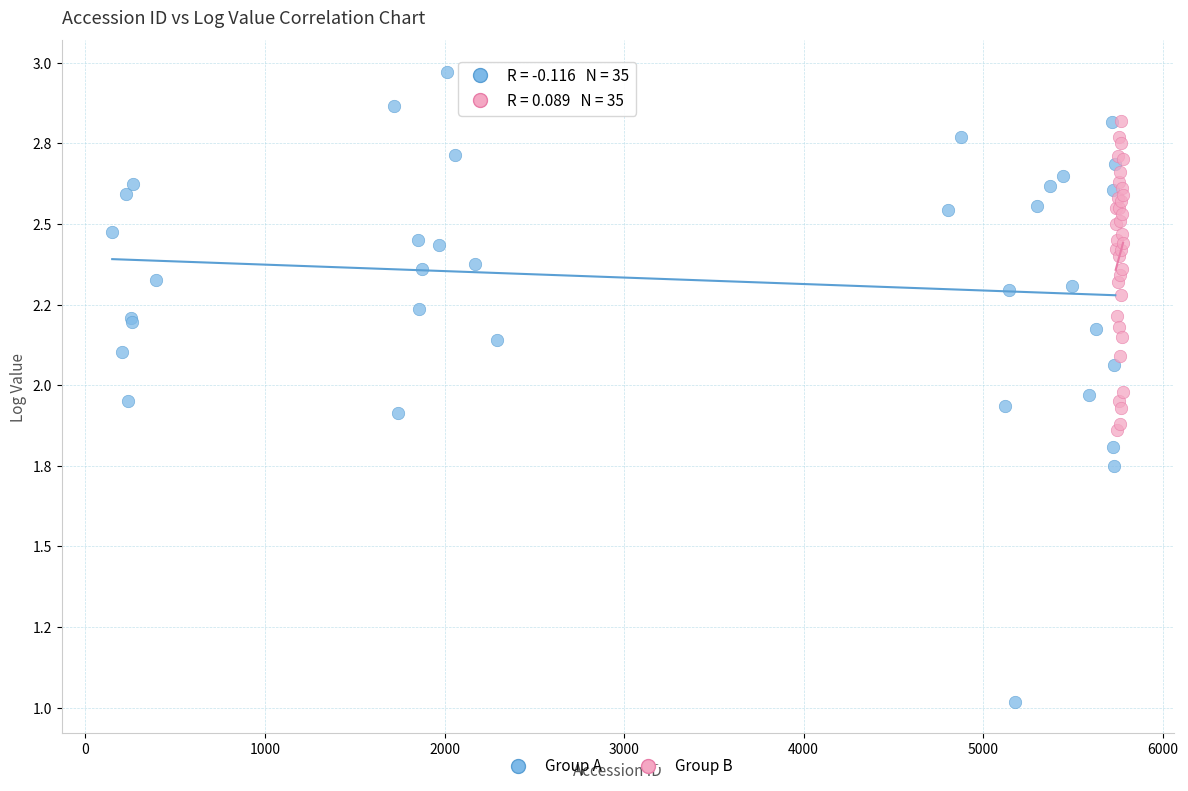

What are all the series names shown in the legend?

Group A, Group B